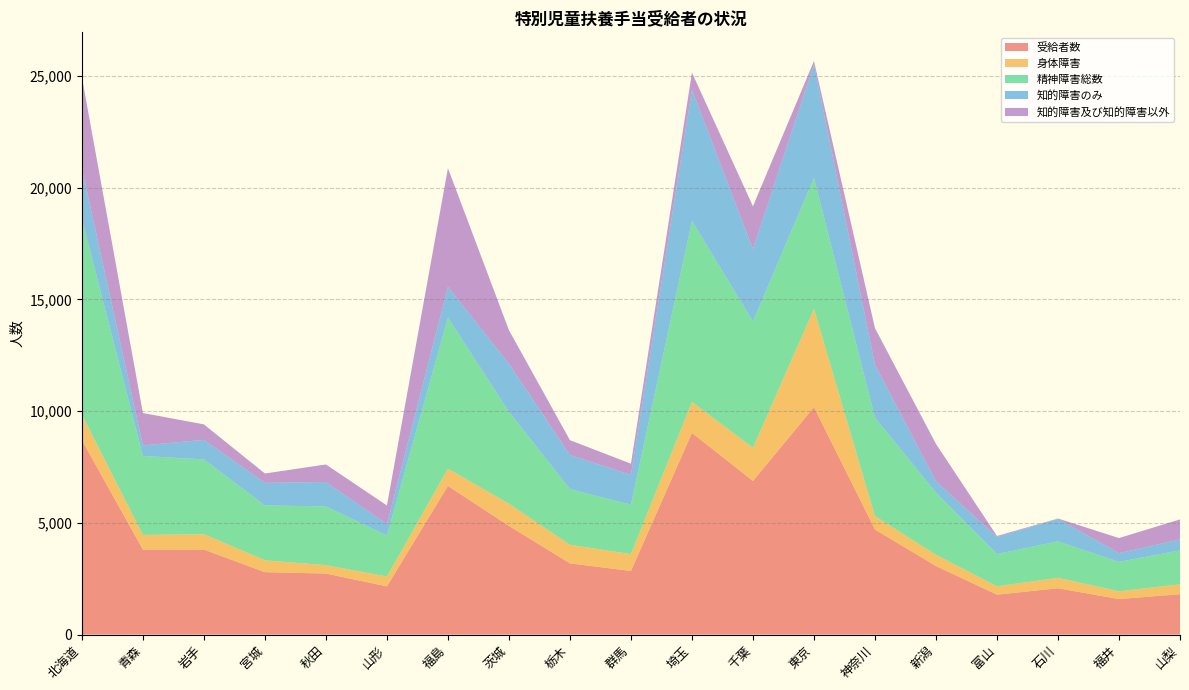

Reading left to right, extract all data points from this chart.

受給者数: 北海道=8700	青森=3804	岩手=3807	宮城=2793	秋田=2732	山形=2157	福島=6654	茨城=4865	栃木=3187	群馬=2847	埼玉=9028	千葉=6876	東京=10180	神奈川=4700	新潟=3069	富山=1787	石川=2073	福井=1589	山梨=1805
身体障害: 北海道=1141	青森=656	岩手=686	宮城=533	秋田=374	山形=442	福島=769	茨城=994	栃木=830	群馬=757	埼玉=1384	千葉=1486	東京=4400	神奈川=598	新潟=500	富山=375	石川=466	福井=349	山梨=446
精神障害総数: 北海道=8773	青森=3536	岩手=3347	宮城=2458	秋田=2630	山形=1836	福島=6766	茨城=4119	栃木=2491	群馬=2213	埼玉=8109	千葉=5651	東京=5866	神奈川=4414	新潟=2780	富山=1443	石川=1634	福井=1318	山梨=1519
知的障害のみ: 北海道=2253	青森=473	岩手=876	宮城=1007	秋田=1094	山形=508	福島=1374	茨城=2145	栃木=1535	群馬=1326	埼玉=5874	千葉=3245	東京=5083	神奈川=2363	新潟=512	富山=764	石川=1003	福井=388	山梨=491
知的障害及び知的障害以外: 北海道=4082	青森=1448	岩手=693	宮城=419	秋田=785	山形=835	福島=5314	茨城=1503	栃木=659	群馬=507	埼玉=761	千葉=1913	東京=146	神奈川=1641	新潟=1673	富山=44	石川=19	福井=676	山梨=895